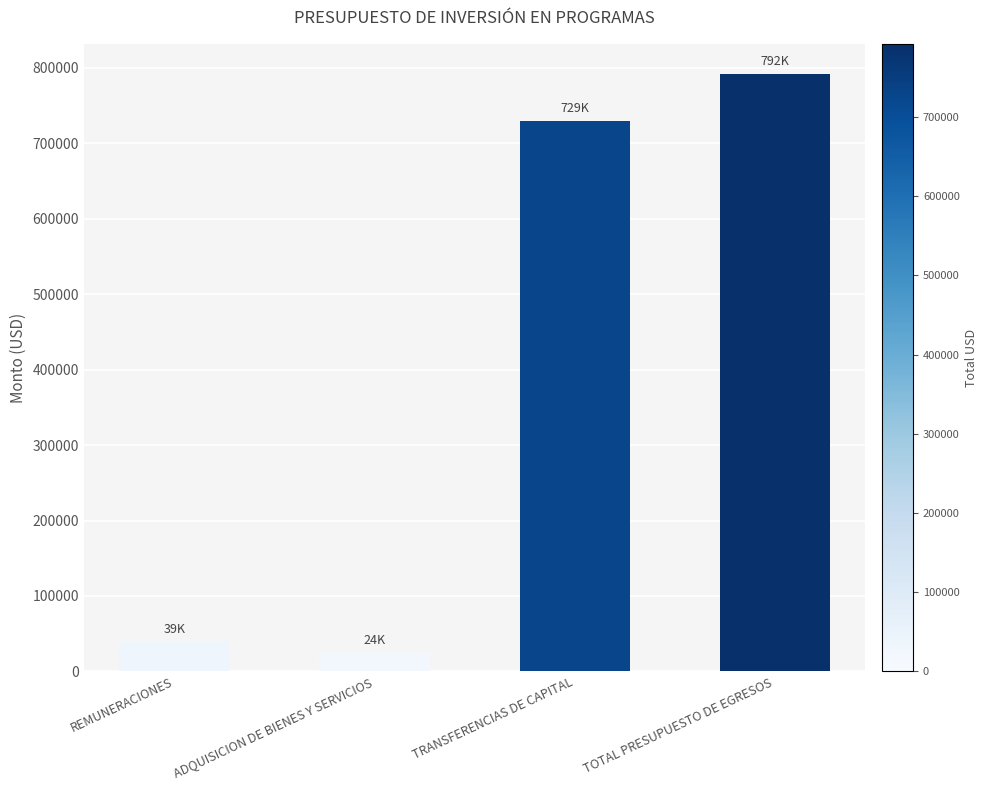

Is it true that the value at TOTAL PRESUPUESTO DE EGRESOS is 792331.1?

True